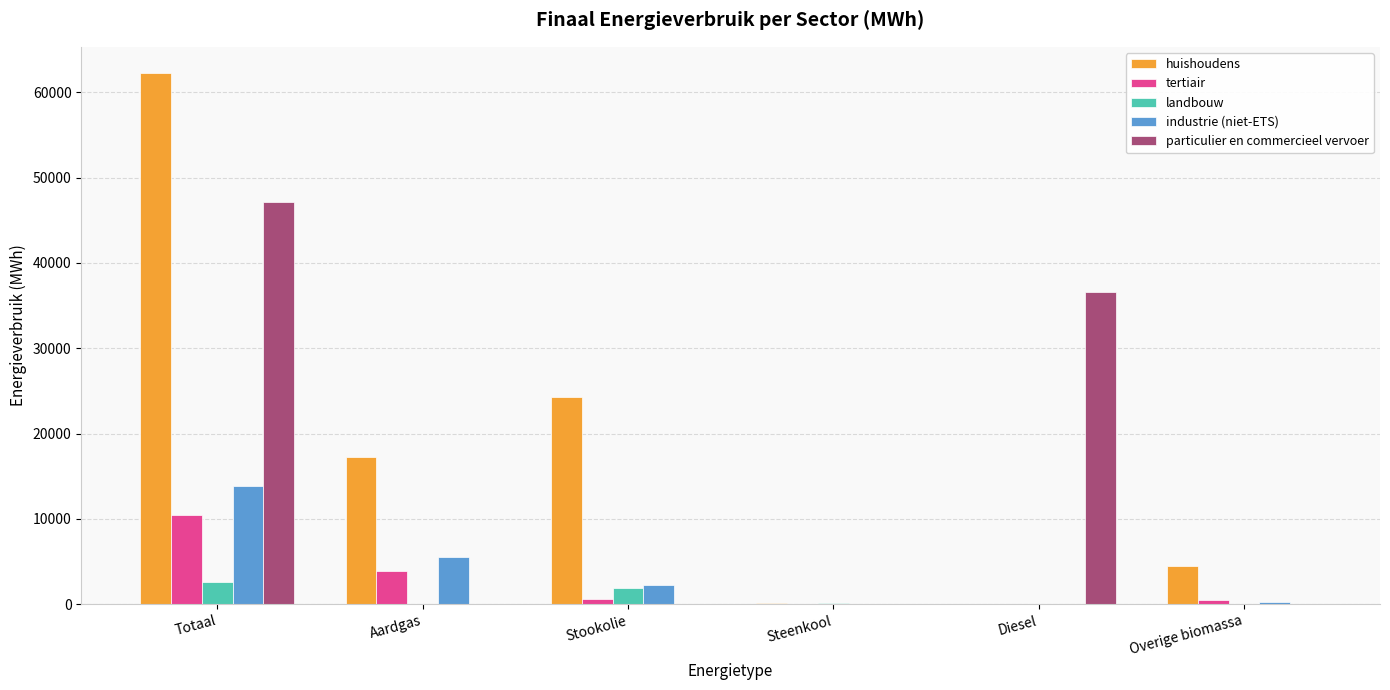

Between Stookolie and Diesel, which series saw the biggest shift?

particulier en commercieel vervoer